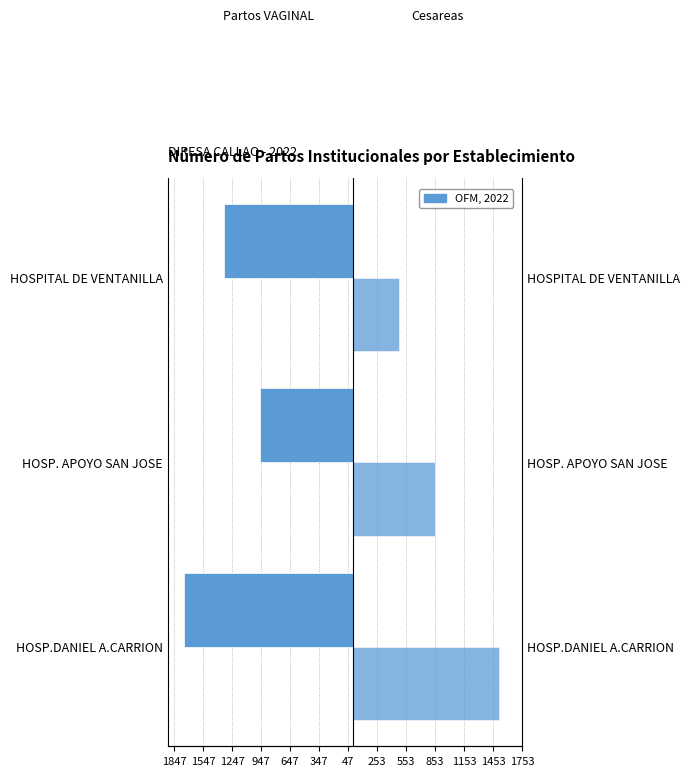

How many Partos VAGINAL values are between -1747 and -962?

3